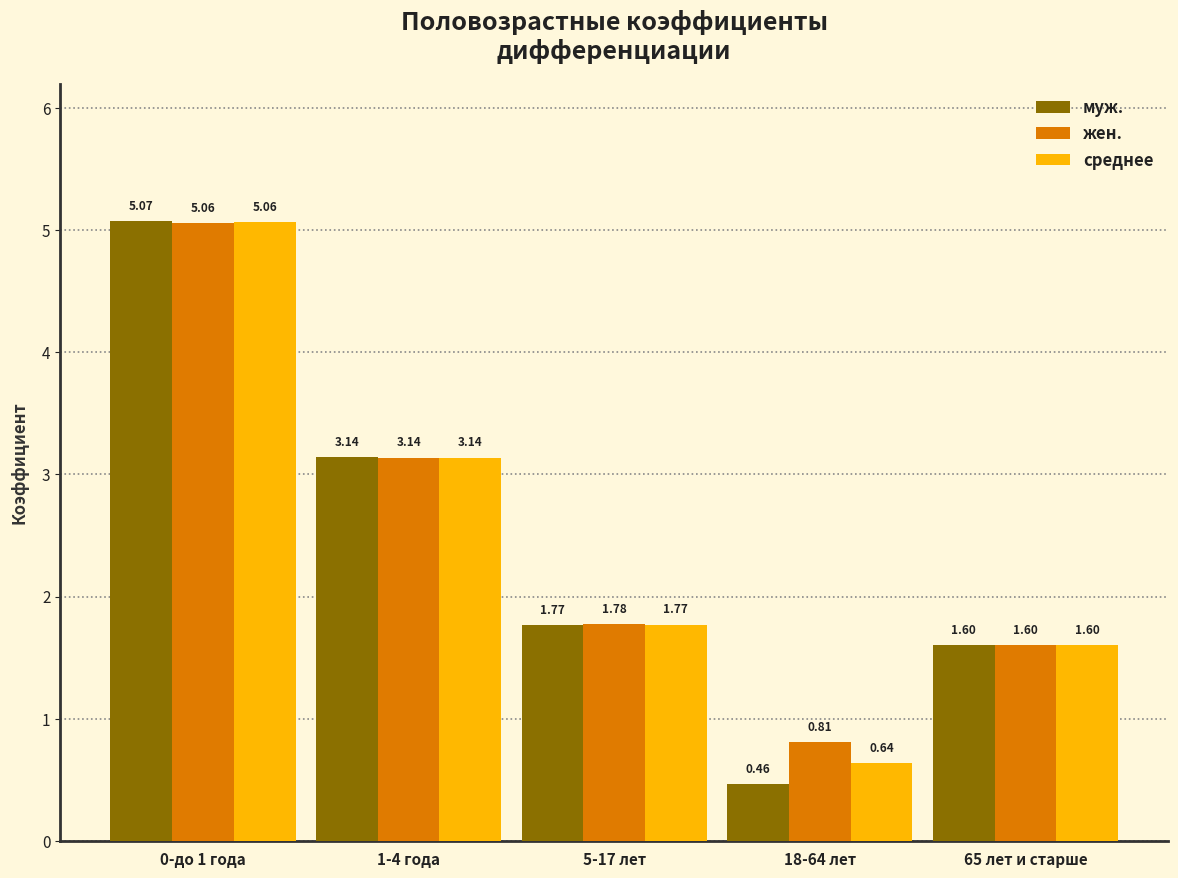

Is the value of муж. at 5-17 лет greater than the value of среднее at 18-64 лет?

Yes